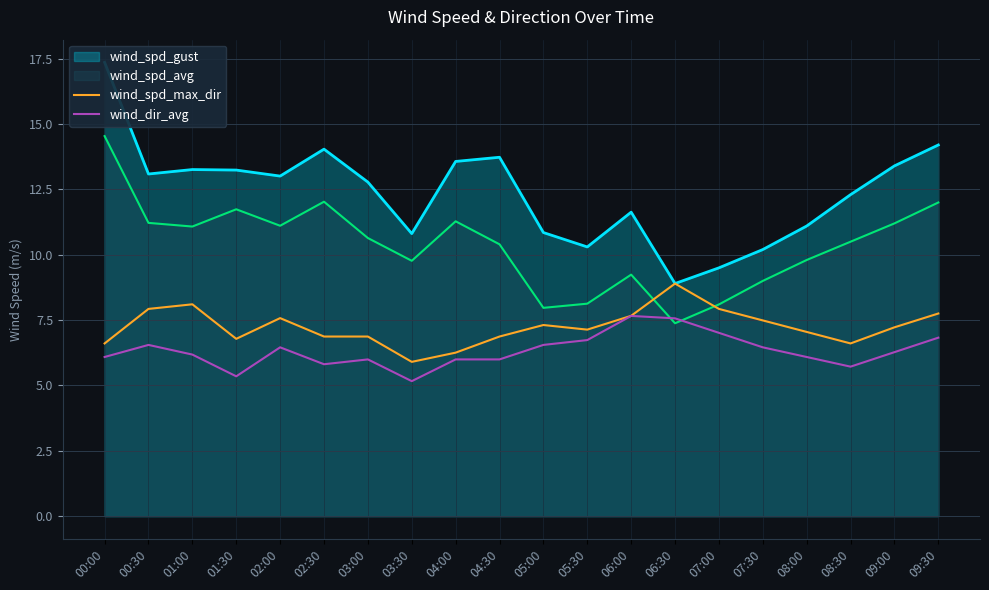

The wind_dir_avg series shows 10.1 at 03:00. True or false?

False